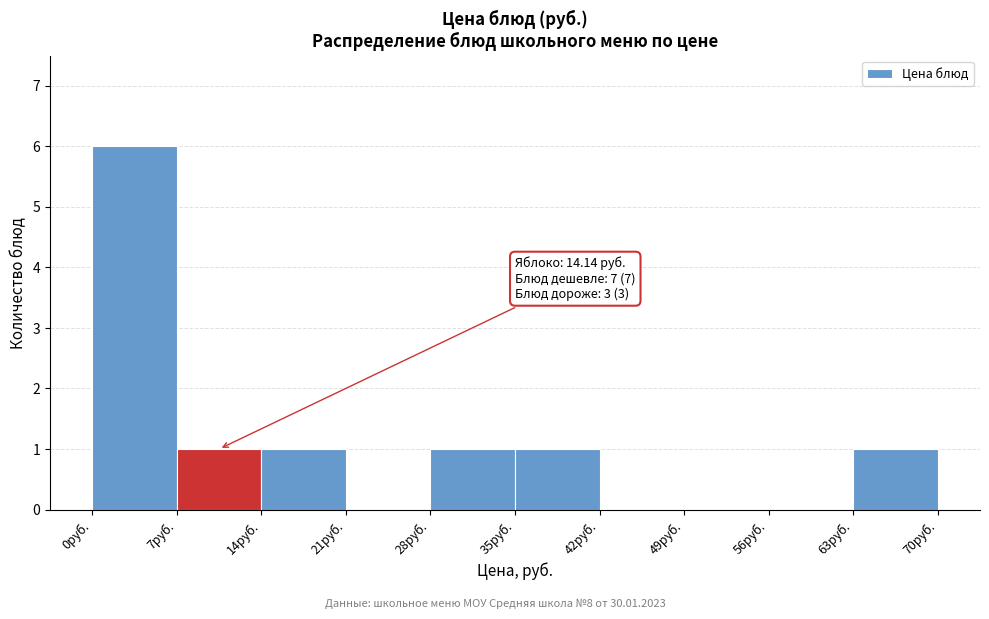

Over which range of the x-axis is the bar tallest?

0 to 7